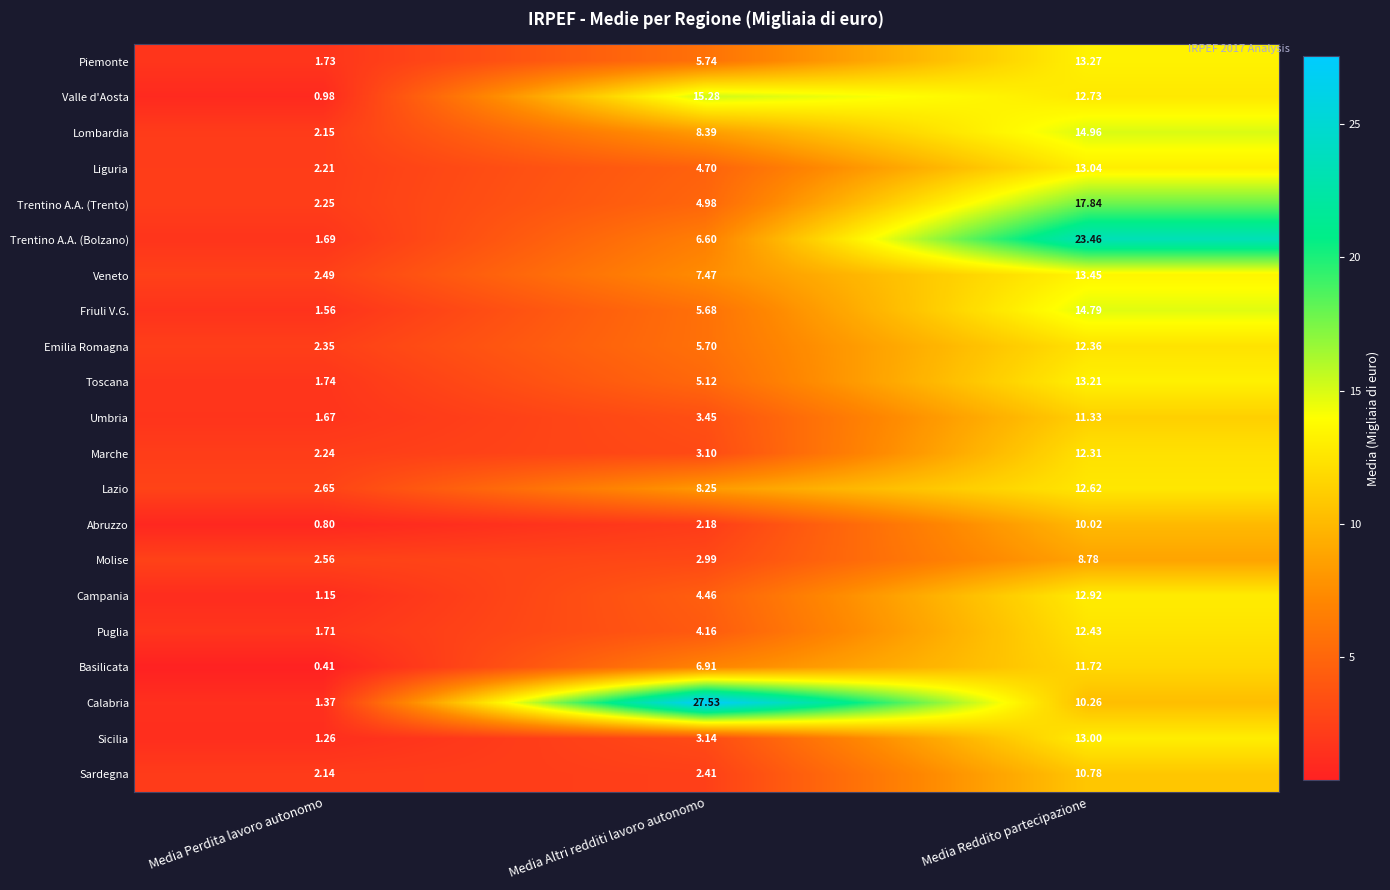

List the labels in order of Marche value, smallest first.

Media Perdita lavoro autonomo, Media Altri redditi lavoro autonomo, Media Reddito partecipazione